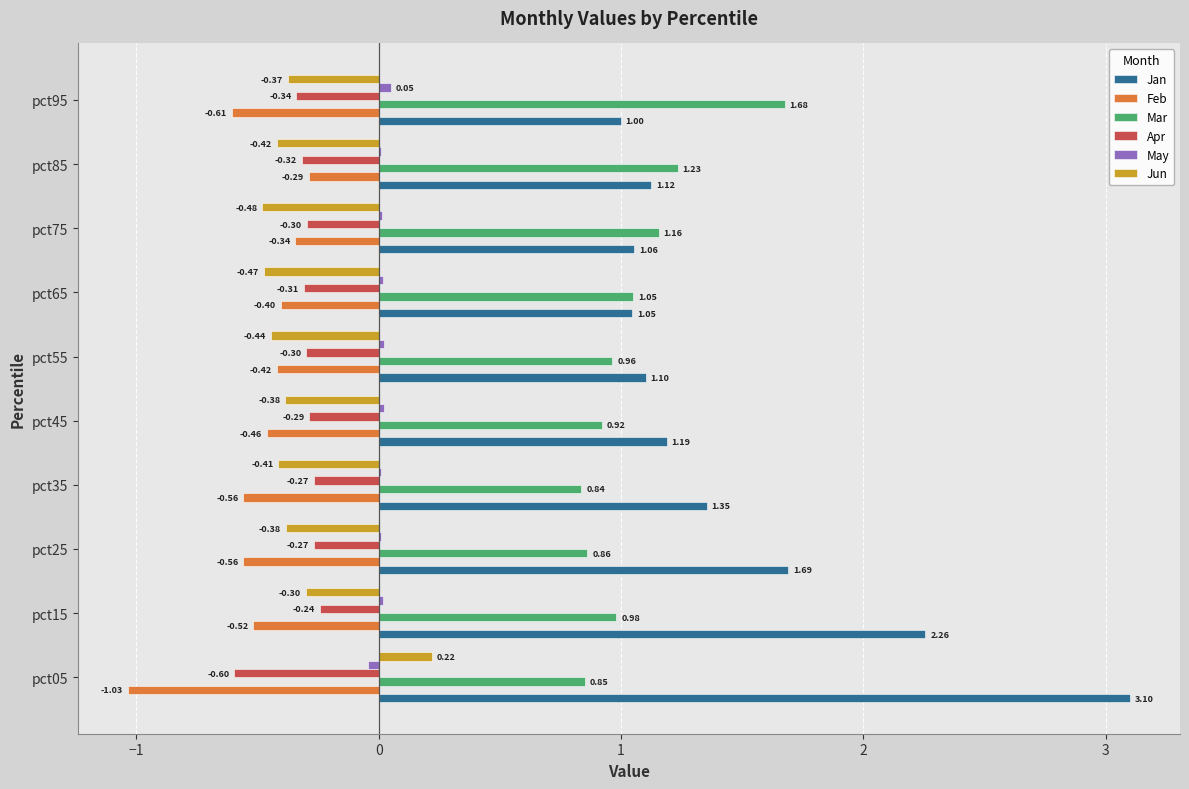

At which category is the sum across all series the highest?

pct05